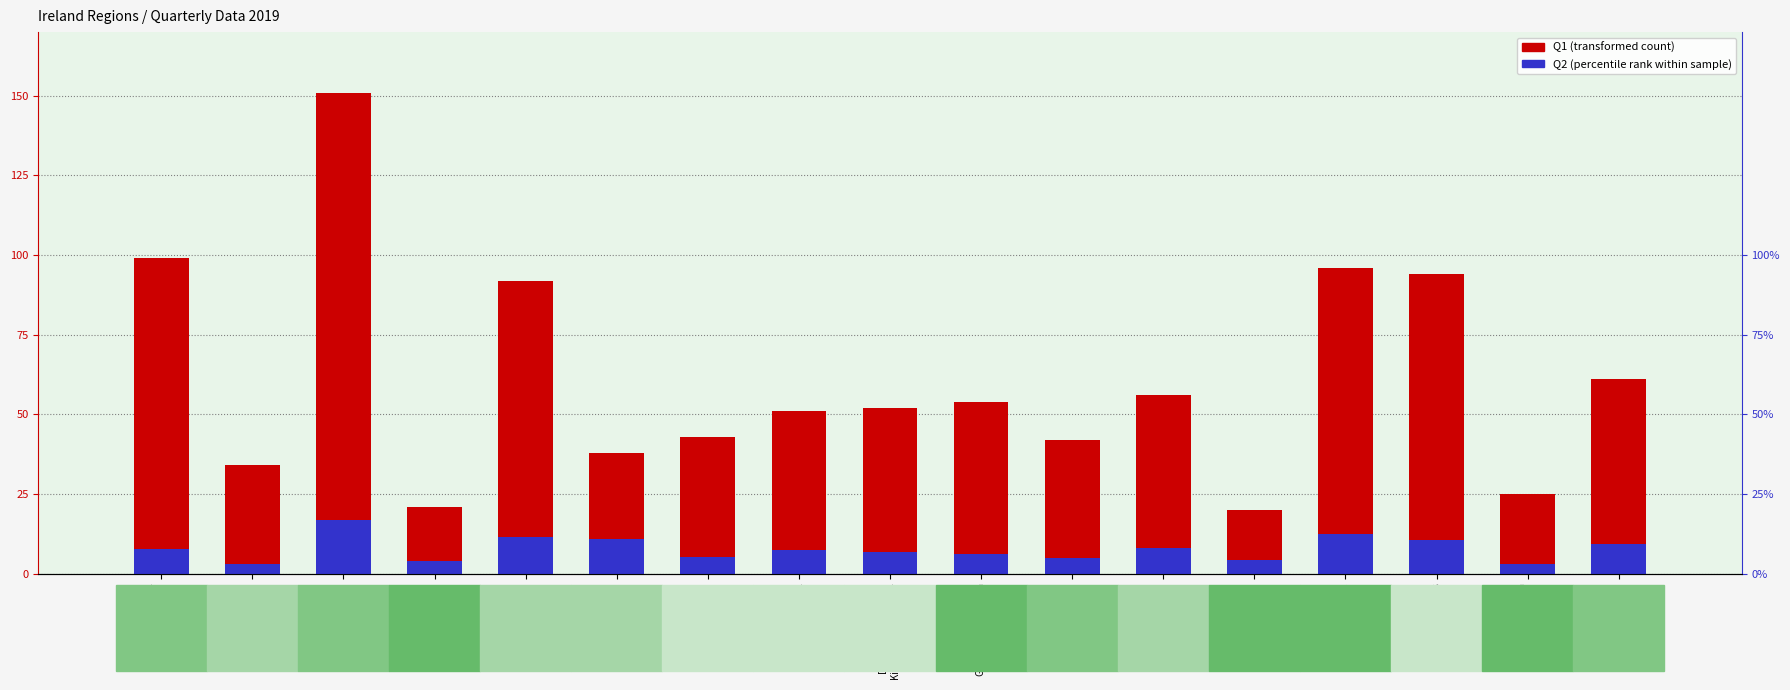

What is the spread (max minus min) of values at Sligo Leitrim
West Cavan?

22.0